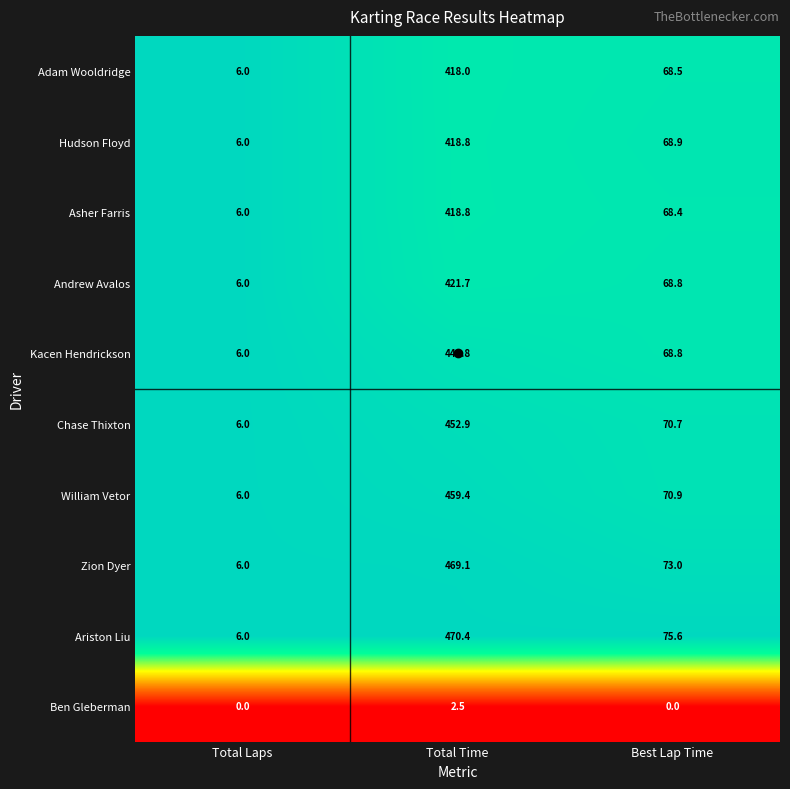

Between Total Laps and Best Lap Time, which series saw the biggest shift?

Ariston Liu